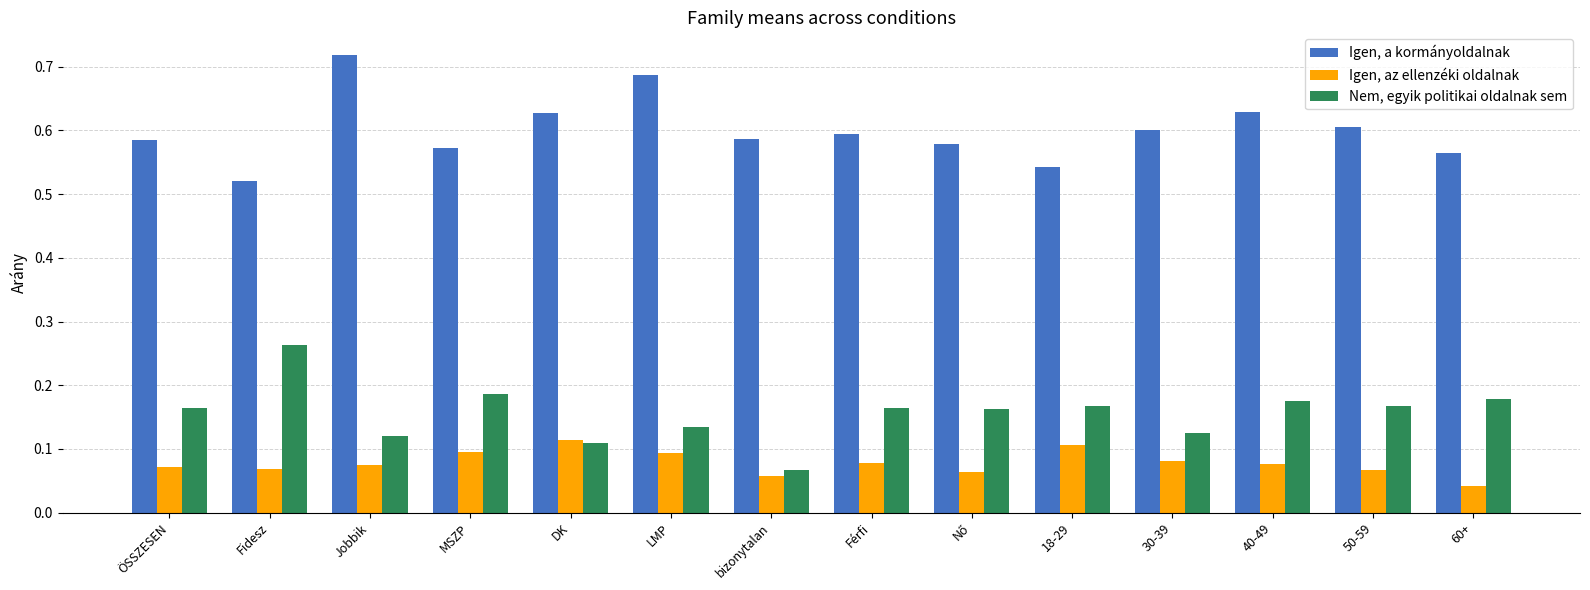

At Fidesz, list the series in order from smallest to largest.

Igen, az ellenzéki oldalnak, Nem, egyik politikai oldalnak sem, Igen, a kormányoldalnak